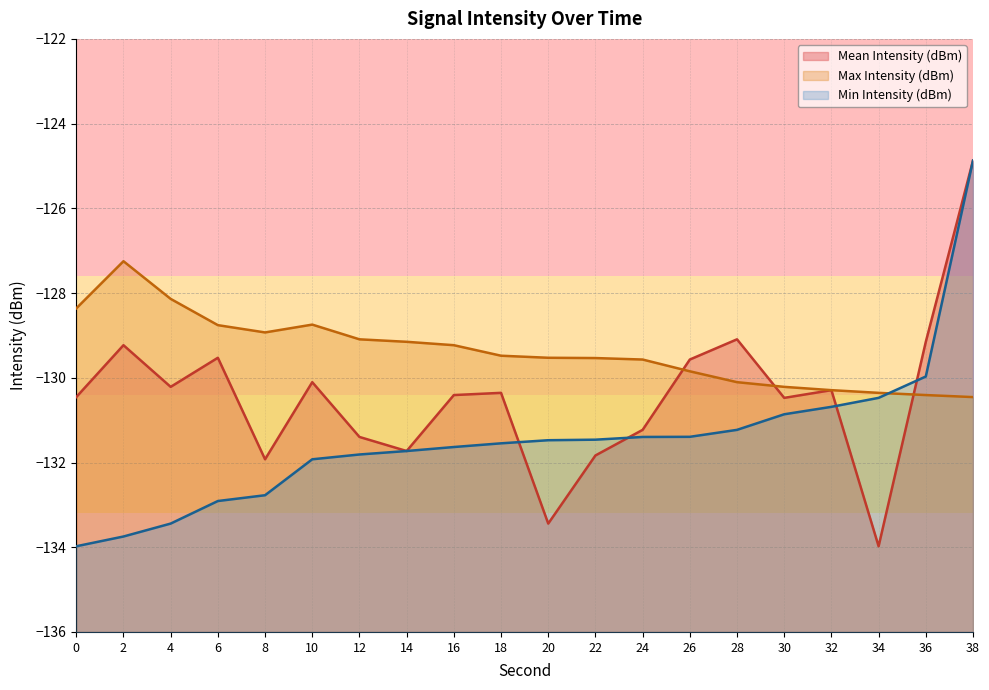

Between 30 and 12, which is larger?

30